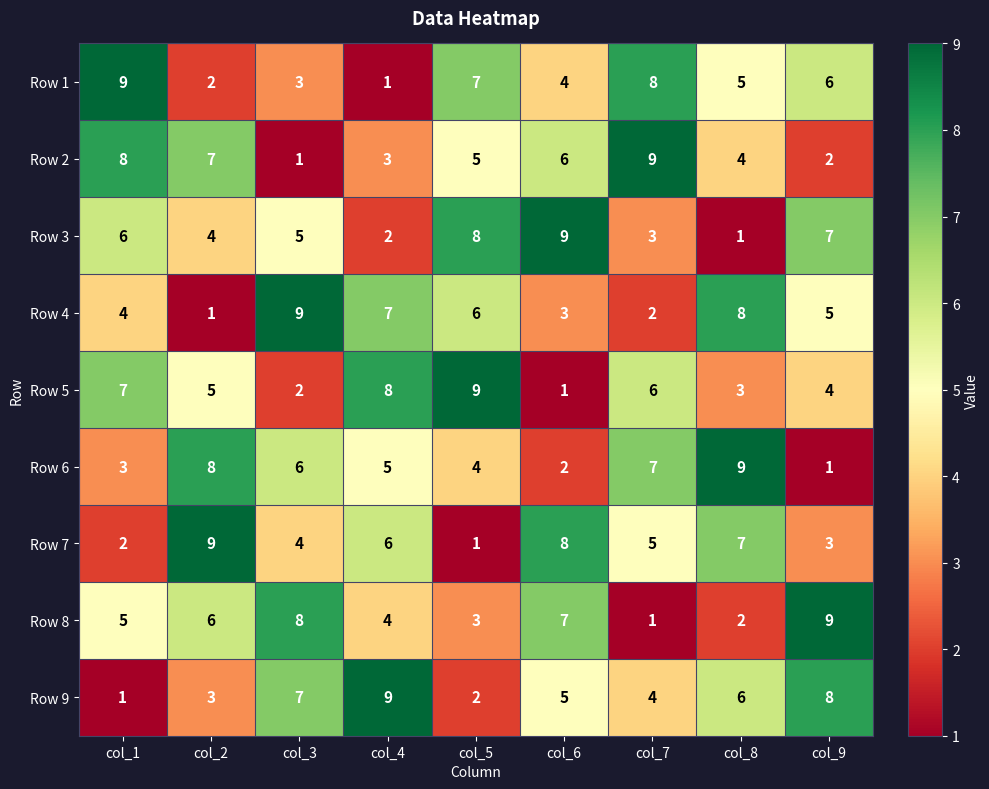

Is it true that Row 8 equals 5 at col_1?

True